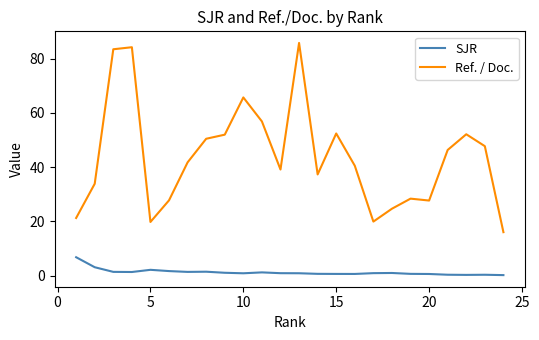

Count the number of data series in this chart.

2